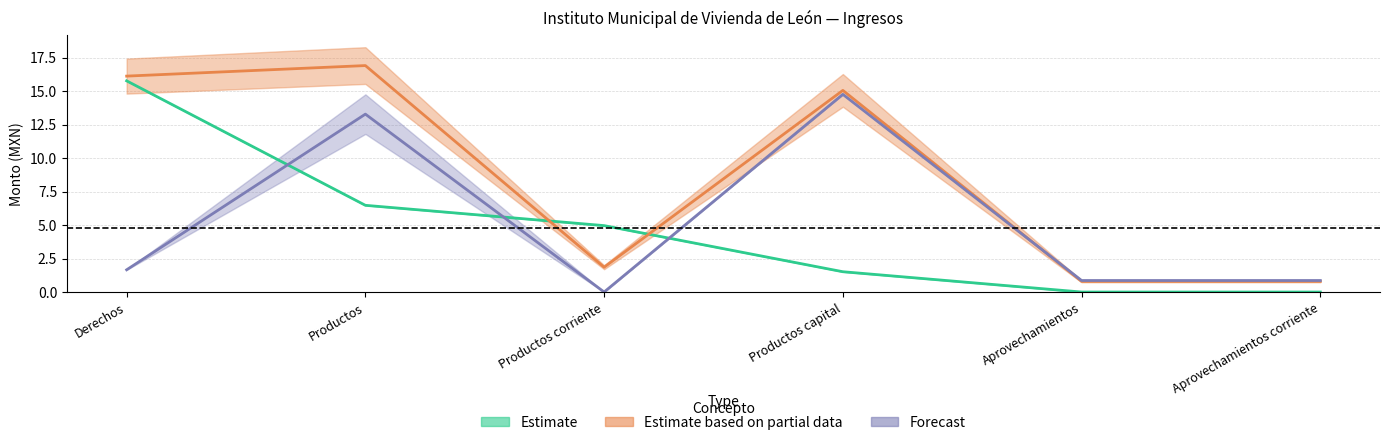

True or false: DEVENGADO has more than 0 interior local peaks.

True